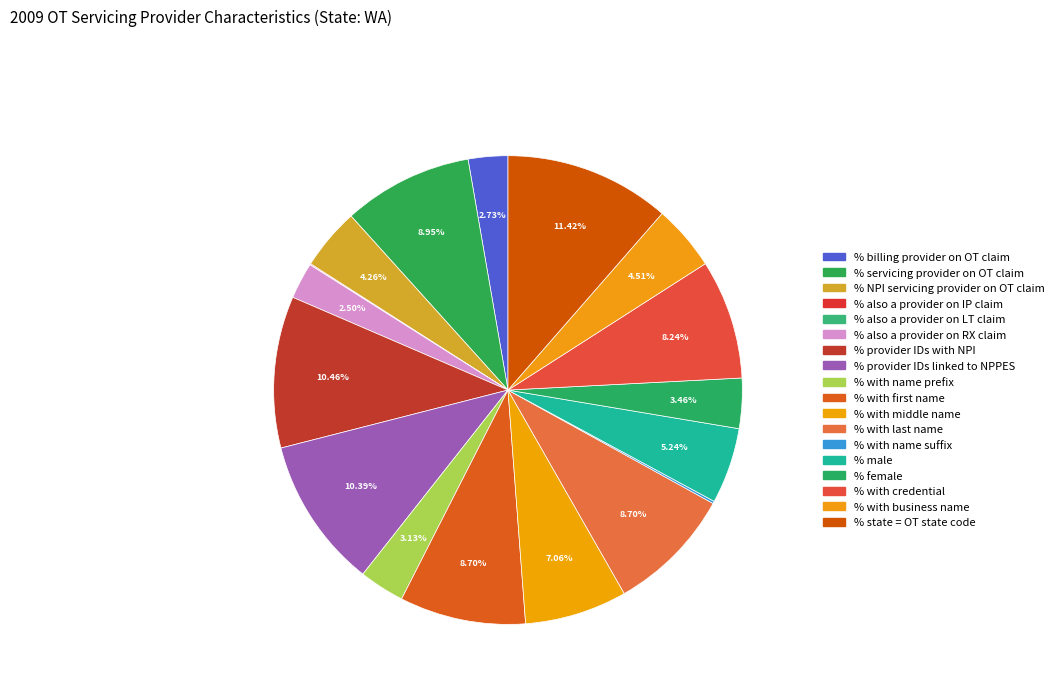

Is there any slice that represents more than half of the pie?

No